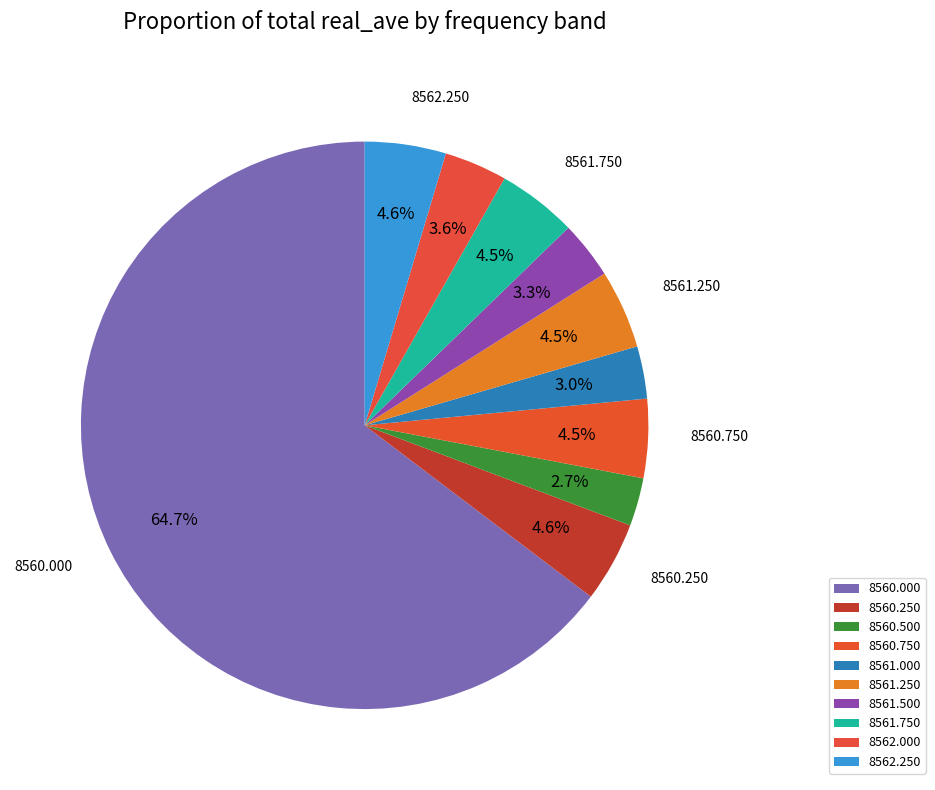

How many slices are in this pie chart?

10